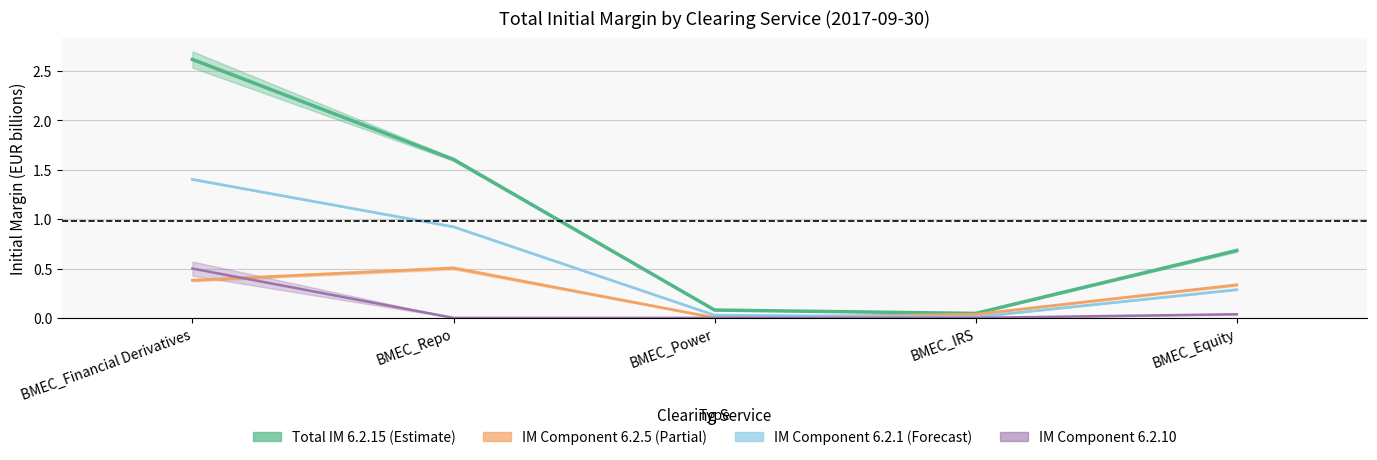

True or false: 6.2.5 Mid and TotalIM Mid (6.2.15) cross at least once.

False